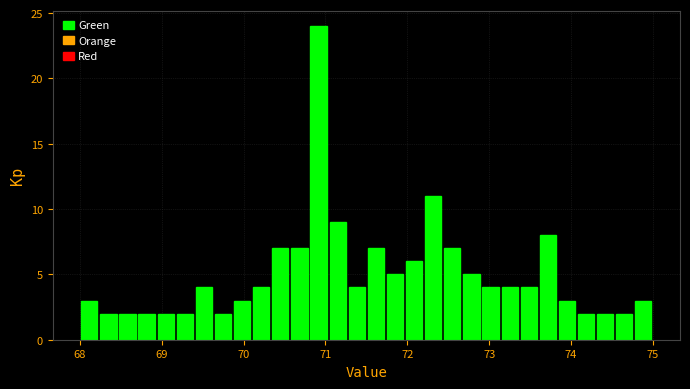

Around what value on the x-axis is the tallest bar? Give the approximate position of its centre, as read against the axis.

70.9